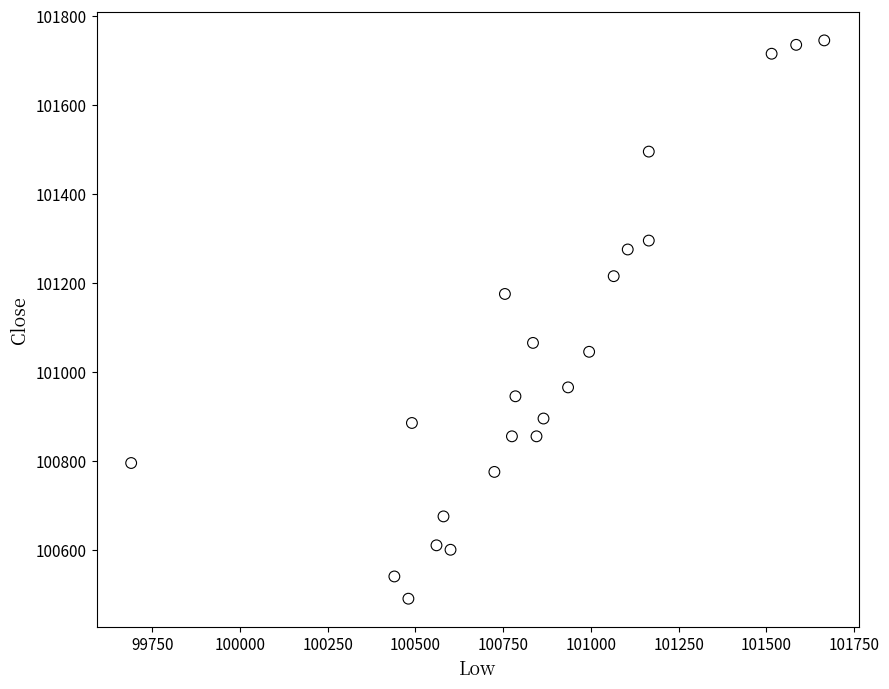

What is the range of X values (max minus min)?

1975